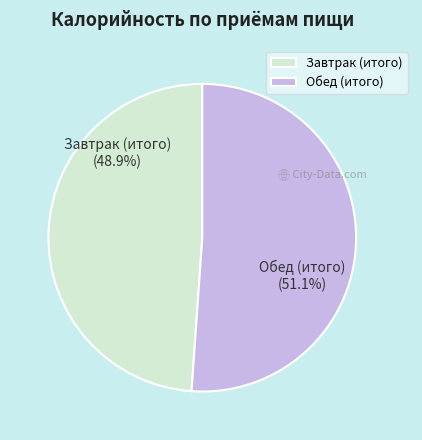

Is it true that Обед (итого) is 63% of the pie?

False